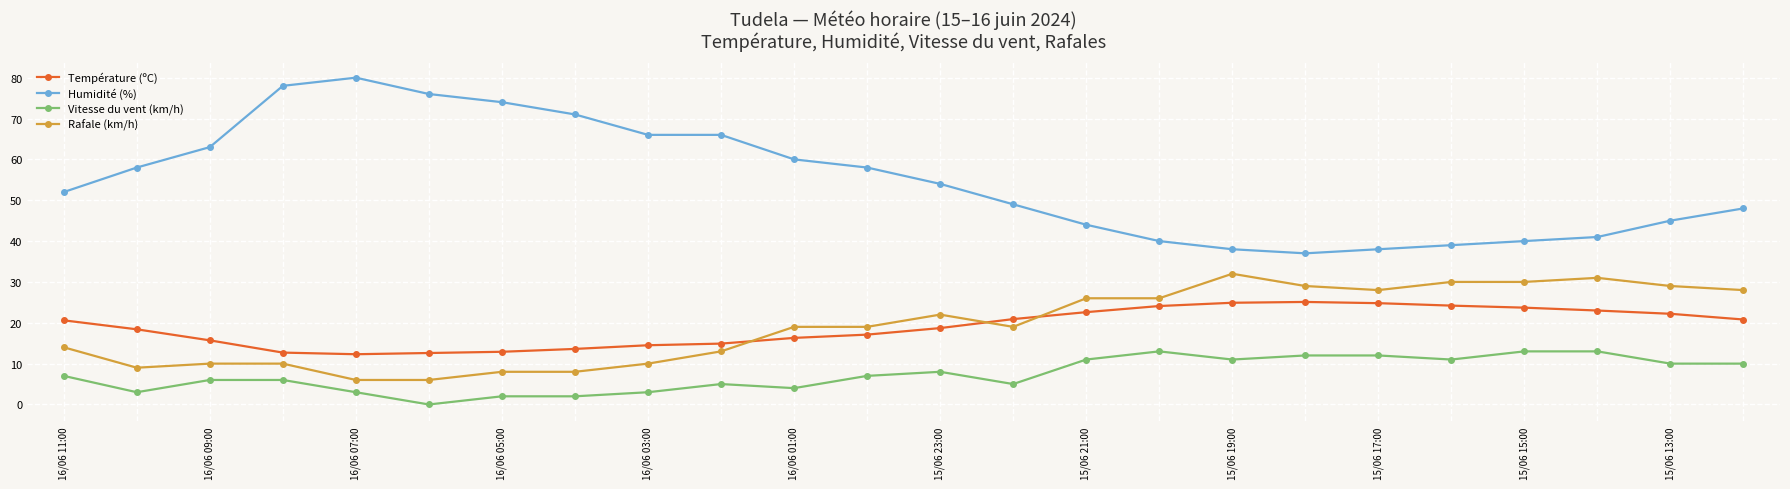

Which series has the largest range (max minus min)?

Humidité (%)